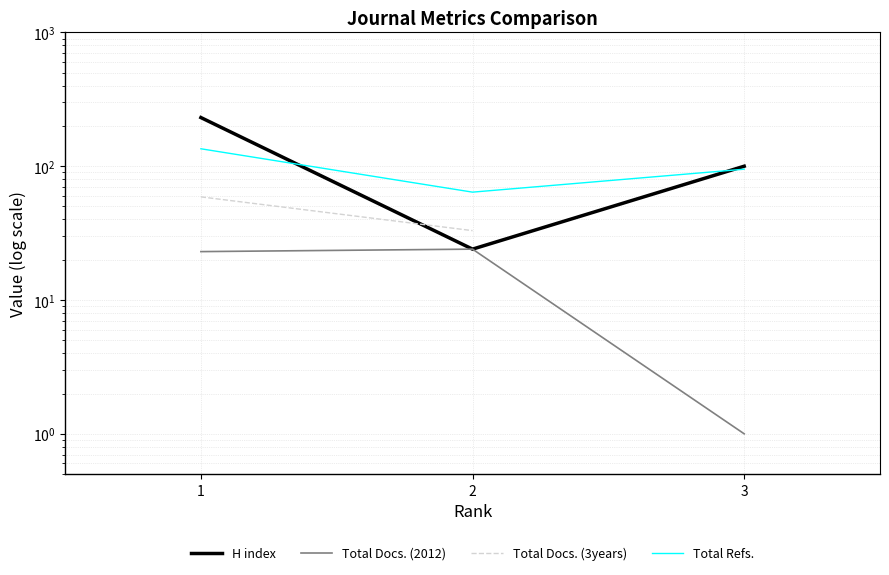

At which label is Total Refs. closest to 99?

3